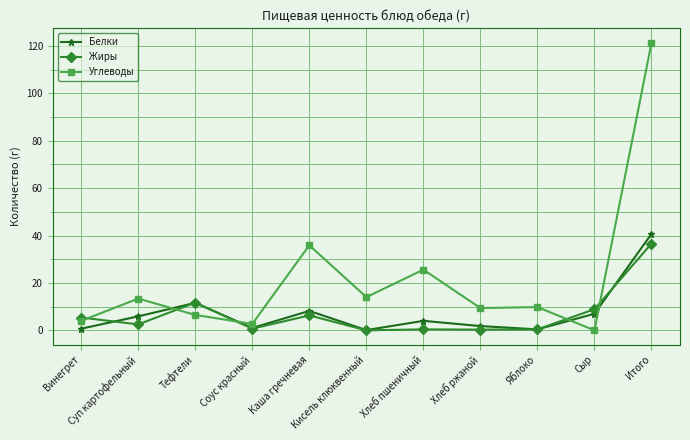

What position from the right is Яблоко?

3